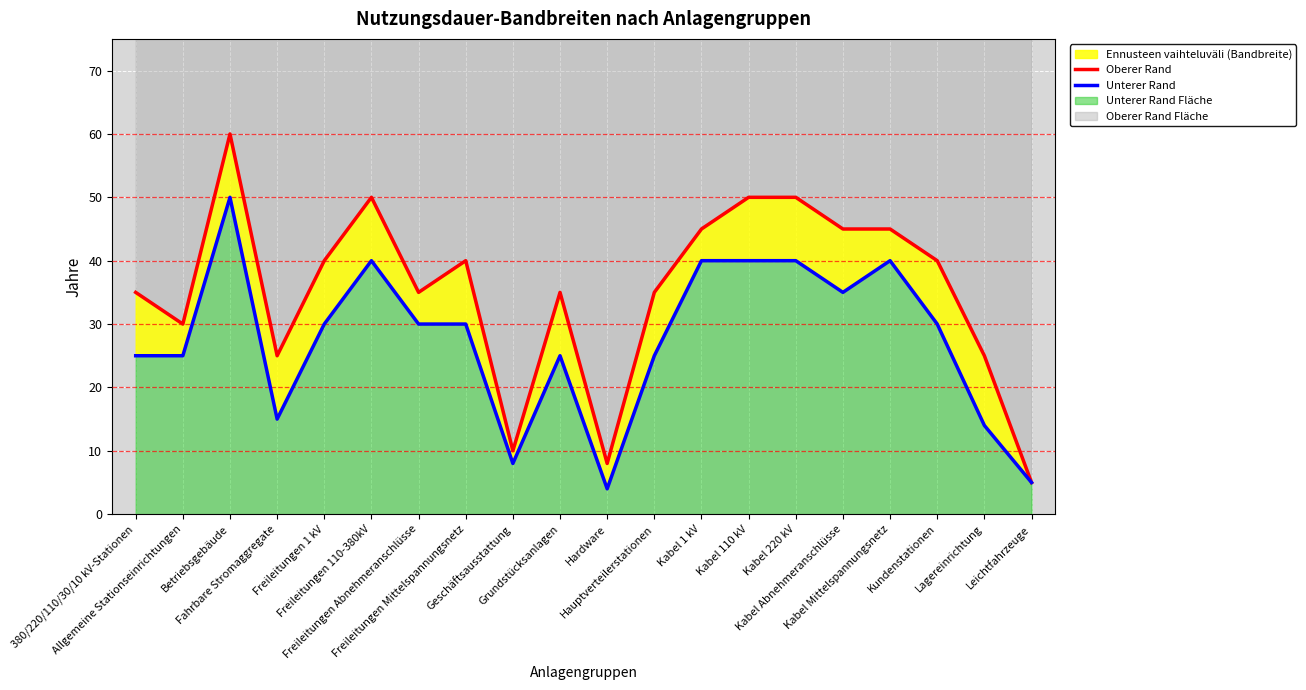

Where is Unterer Rand nearest to the value 27?

380/220/110/30/10 kV-Stationen